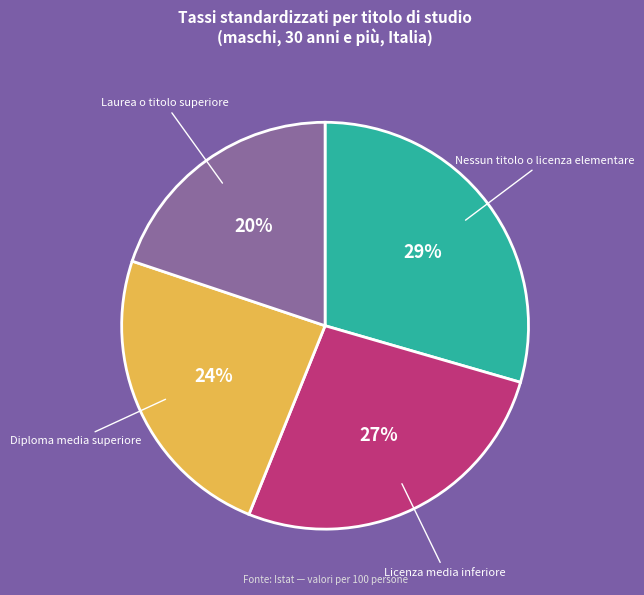

Is there a majority slice in this chart?

No